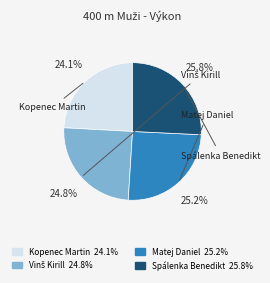

What percentage is the Matej Daniel slice, to the nearest percent?

25%